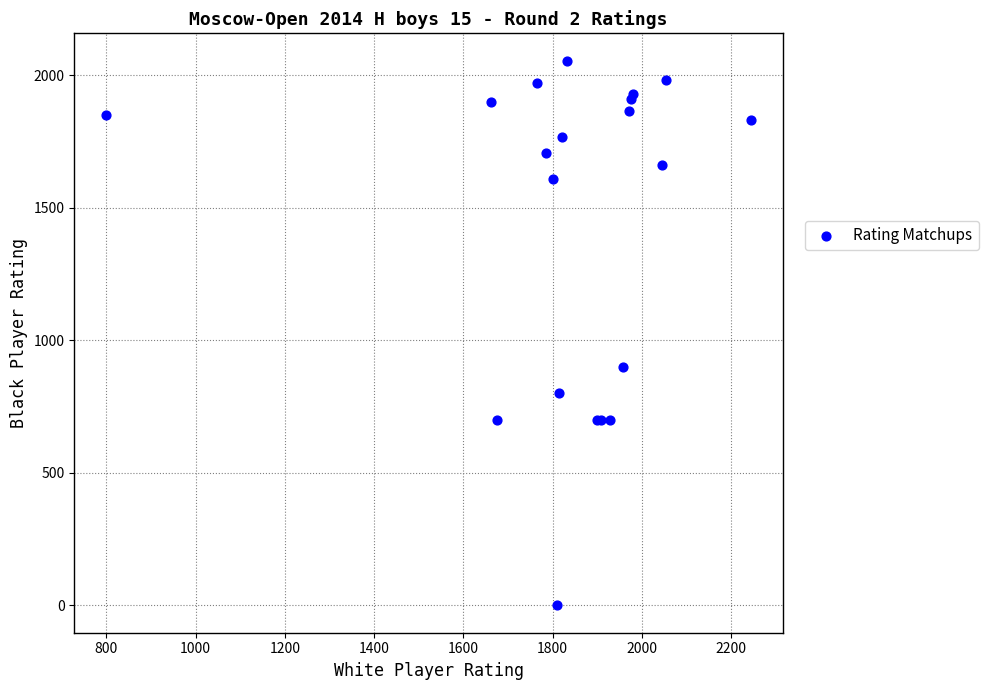

What Y value in the scatter plot is closest to 1027?

900